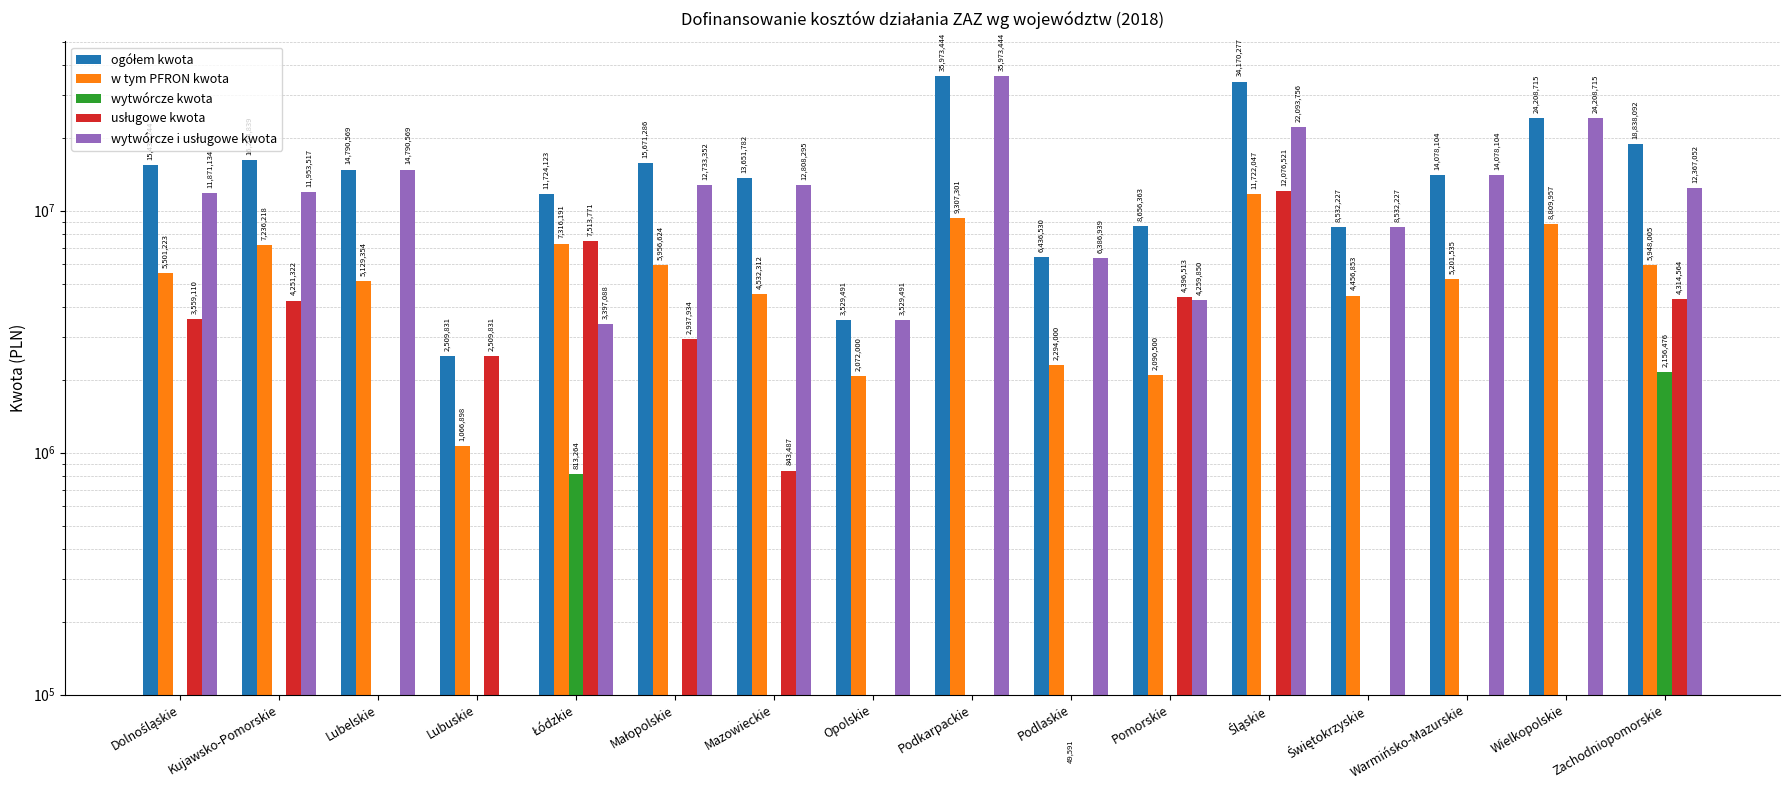

Does the chart contain any negative values?

No